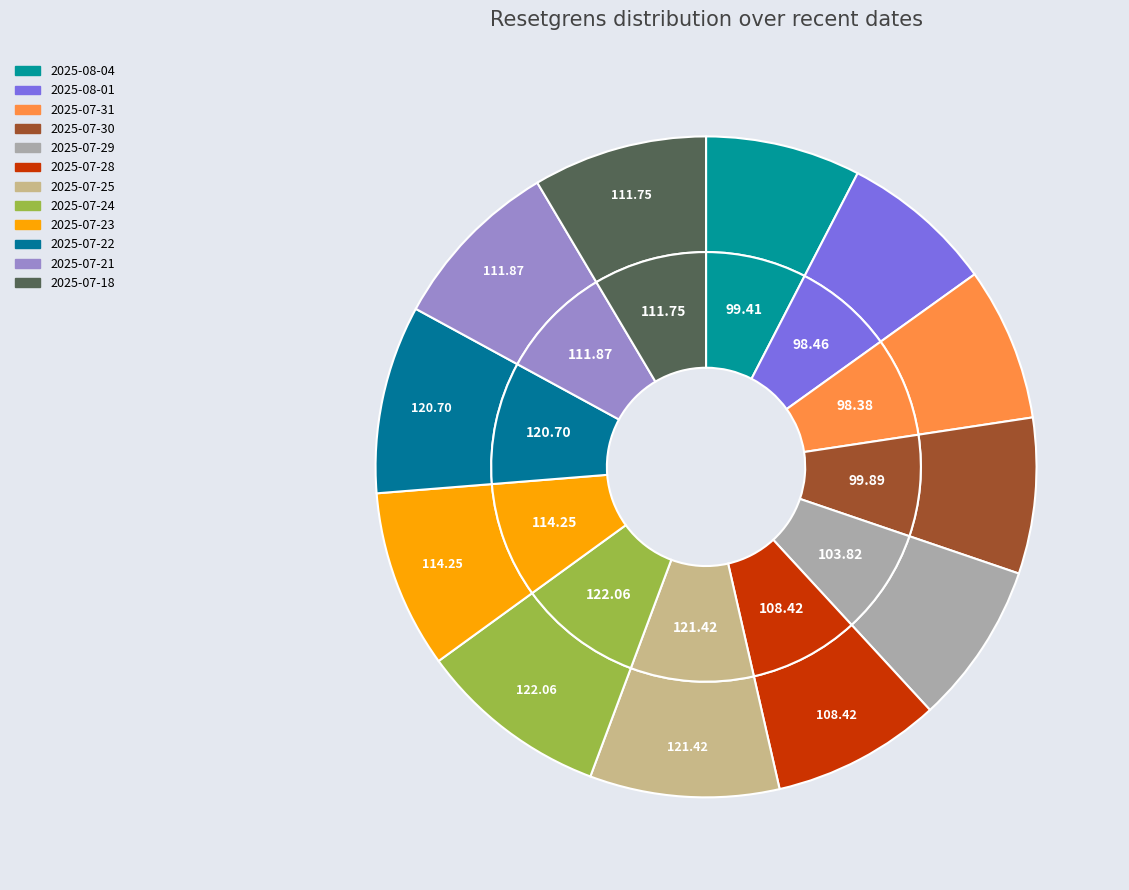

True or false: 2025-07-23 accounts for 9% of the total.

True